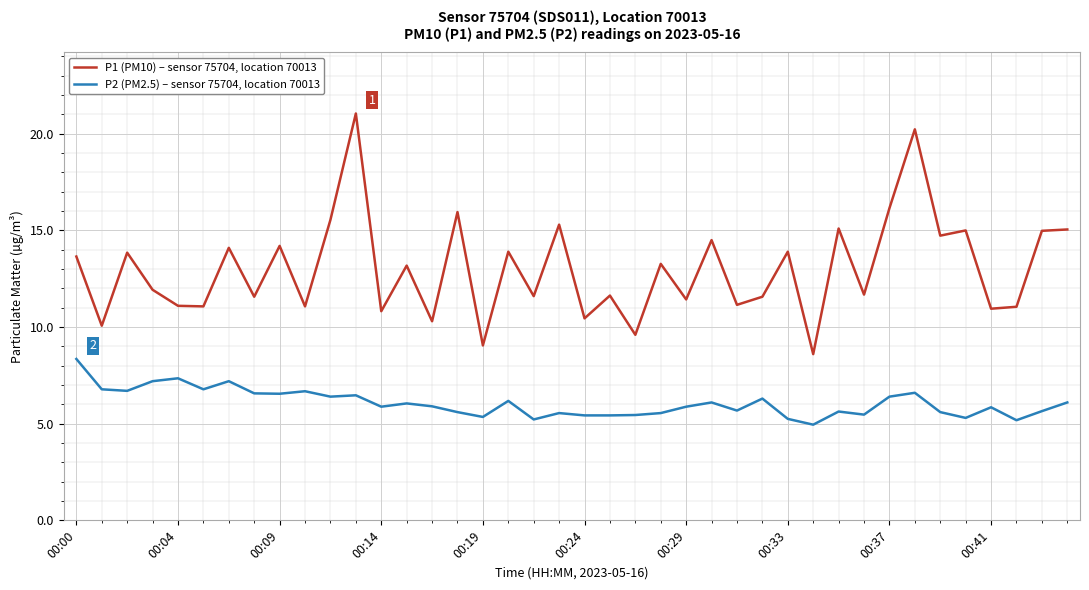

What is the maximum value for P1 (PM10) – sensor 75704, location 70013?

21.1